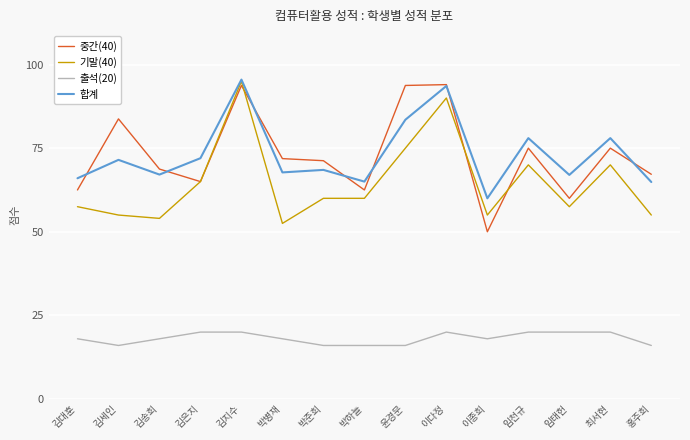

Which category has the lowest value in the 합계 series?

이종희